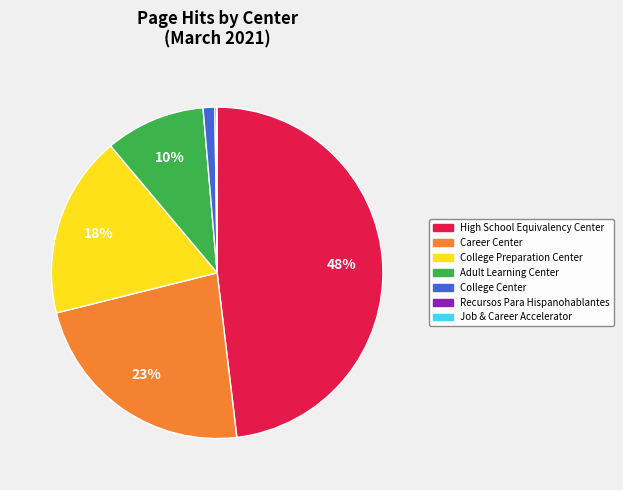

What is the largest slice in the pie chart?

High School Equivalency Center